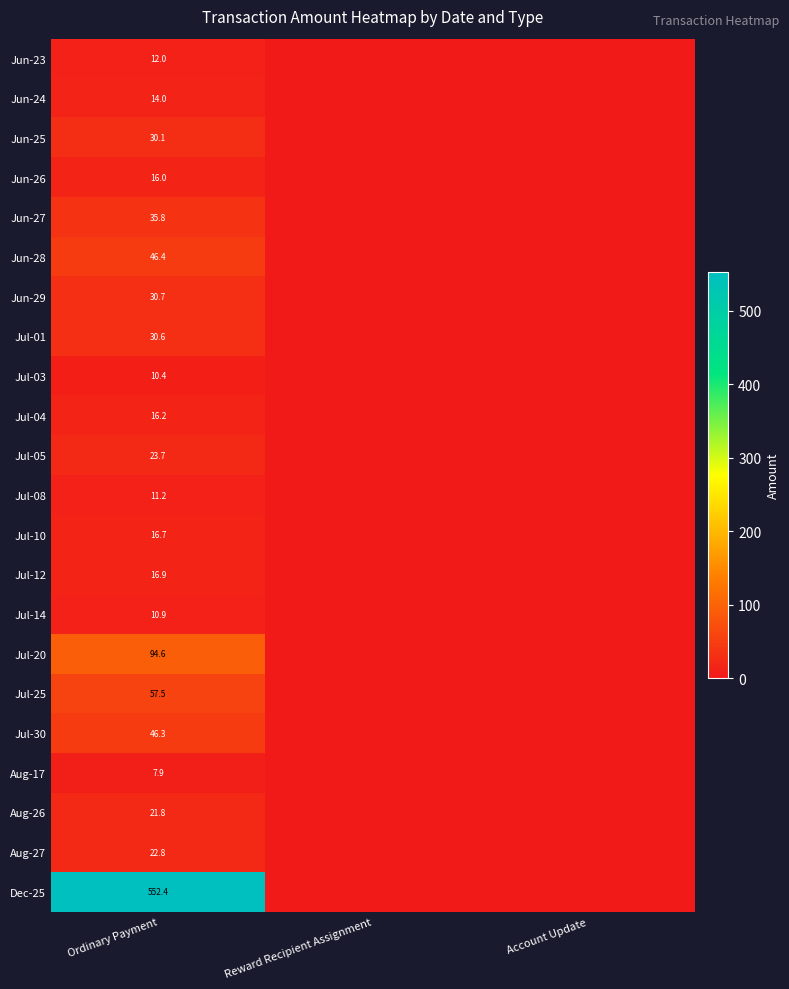

Between Reward Recipient Assignment and Ordinary Payment, which is larger?

Ordinary Payment